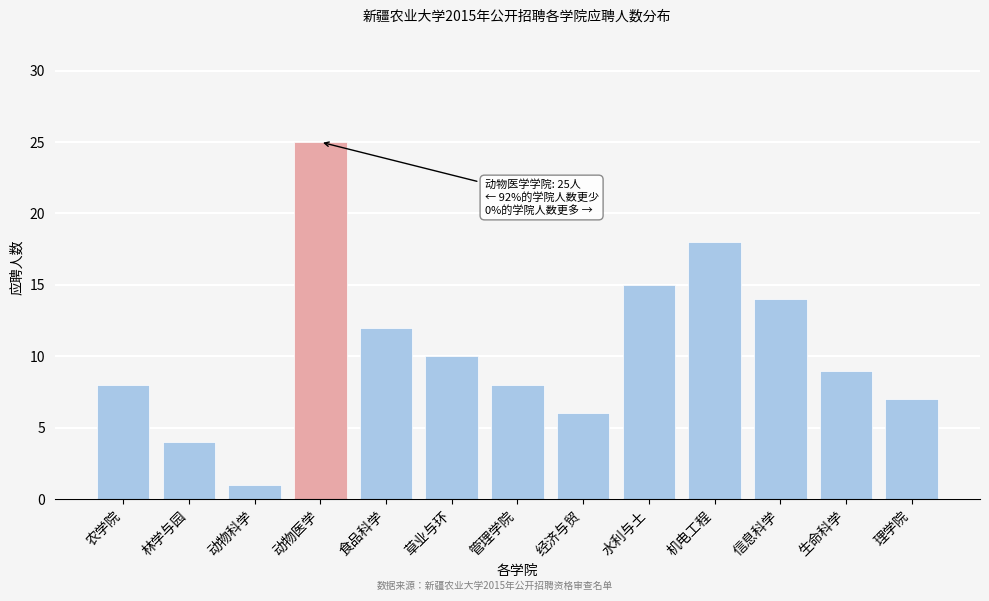

Reading left to right, extract all data points from this chart.

8	4	1	25	12	10	8	6	15	18	14	9	7